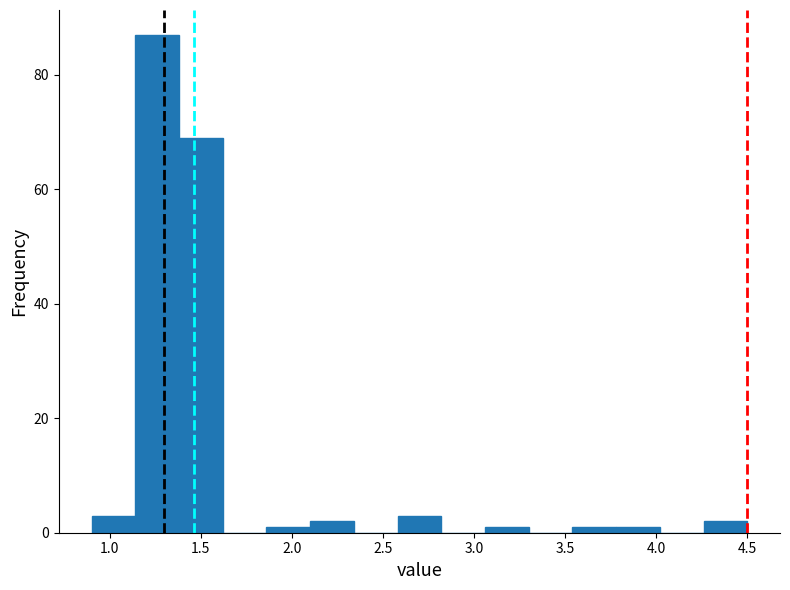

What is the height of the bar covering 2.58 to 2.82 on the x-axis? Neither the bar edges nor the heights are printed on the chart, so give them approximately, as read against the axes.

4